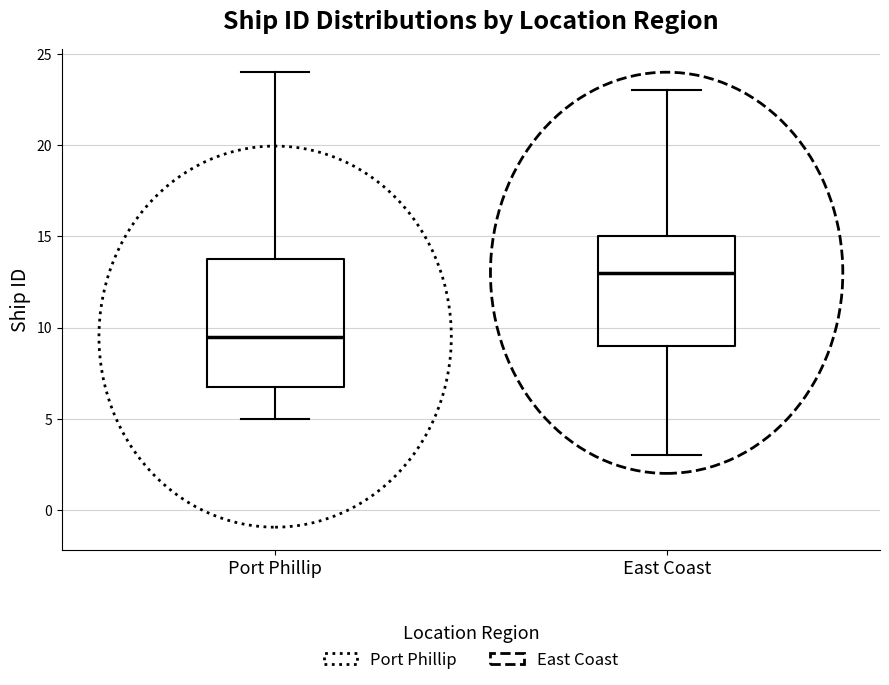

Where does the upper whisker of the box for East Coast end on the y-axis? The values are not printed on the chart, so give them approximately, as read against the axis.

23.0